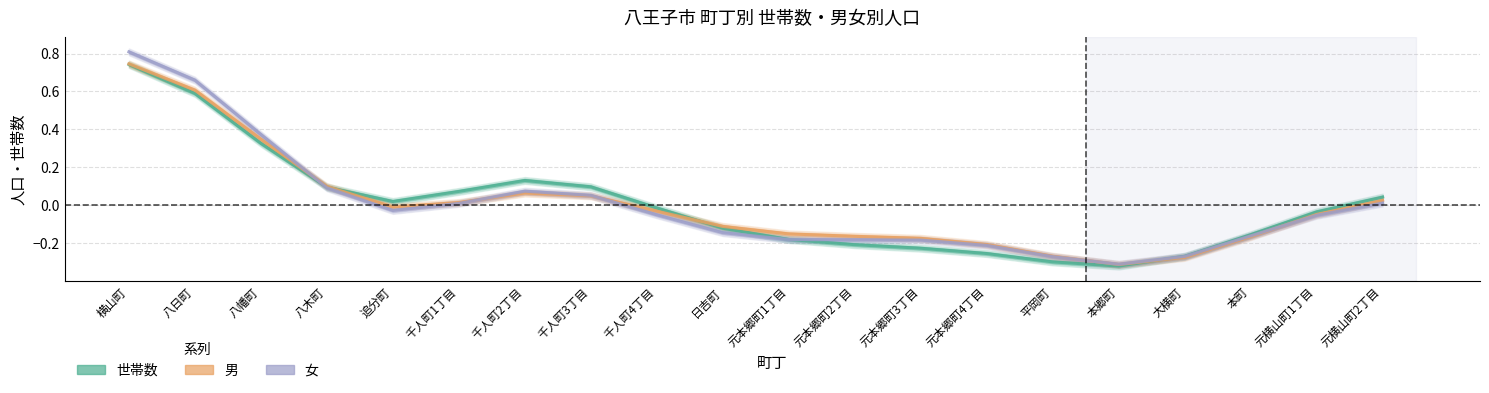

What are all the series names shown in the legend?

世帯数, 男, 女